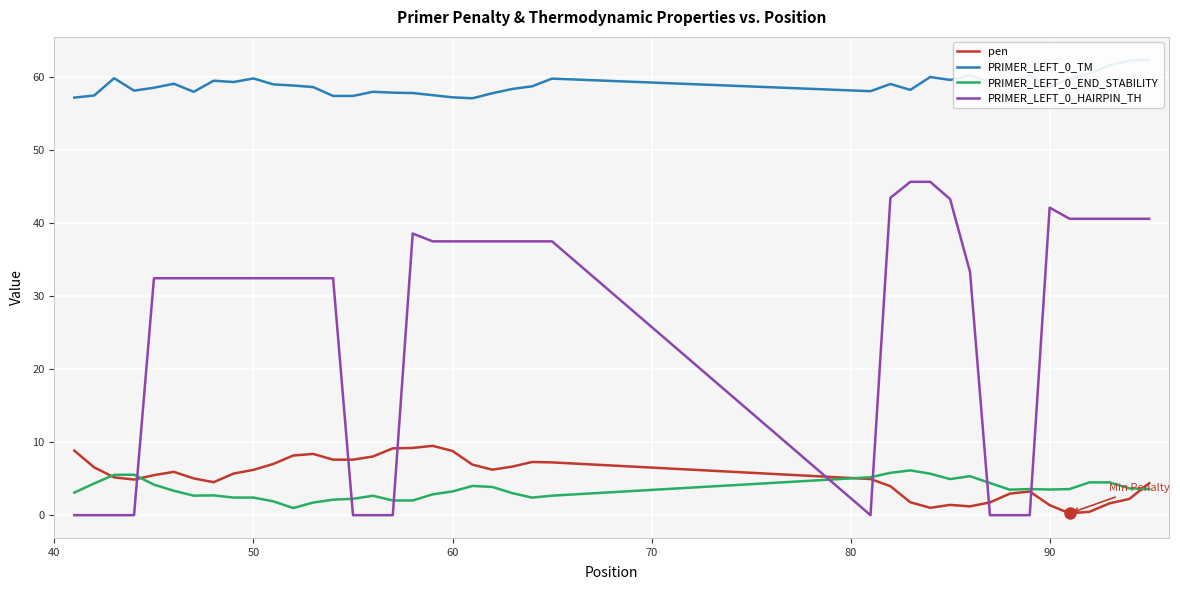

What is the average value of the pen series?

5.2